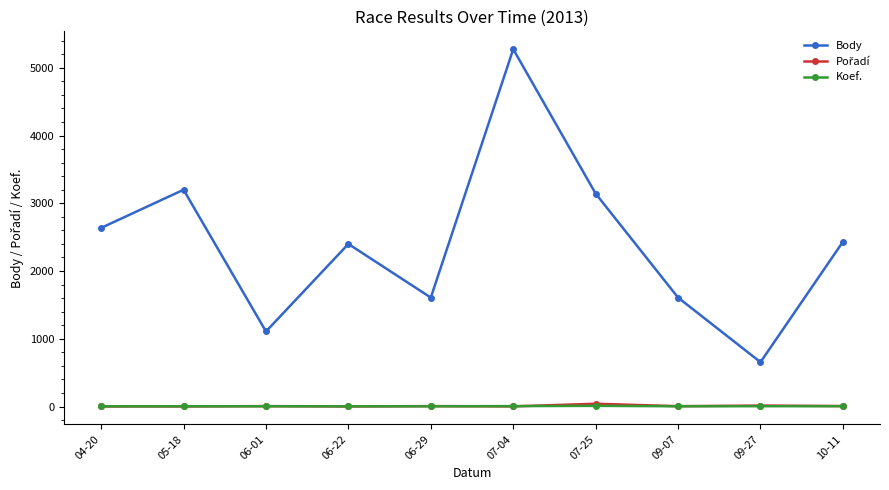

At how many categories does at least one series exceed 4721?

1